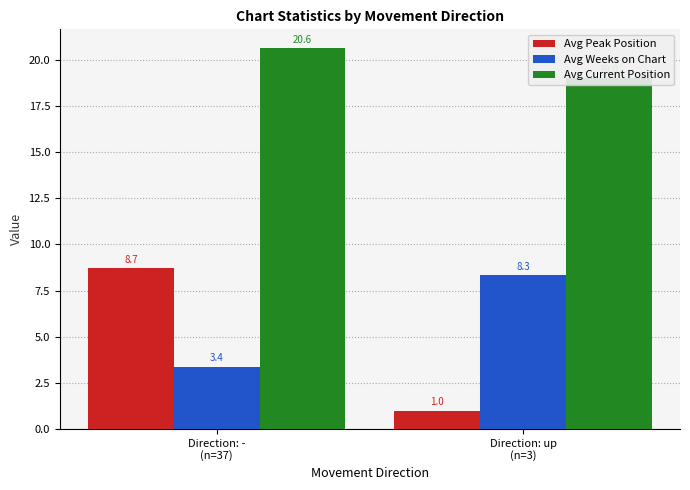

What is the minimum value for Avg Current Position?

19.0